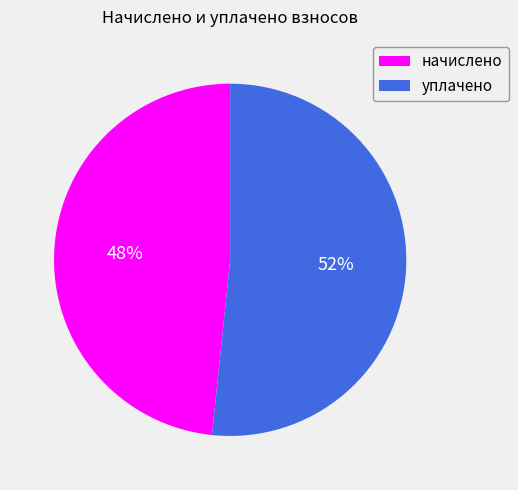

To the nearest percent, what percentage of the pie is уплачено?

52%